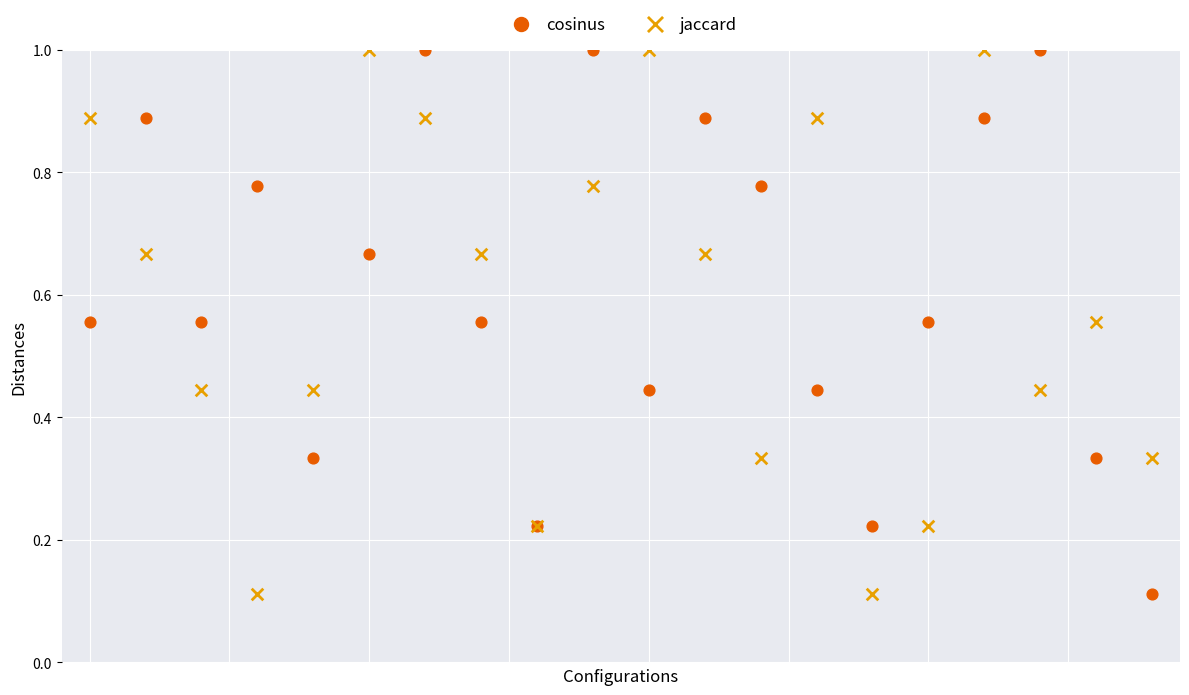

What are all the series names shown in the legend?

cosinus, jaccard